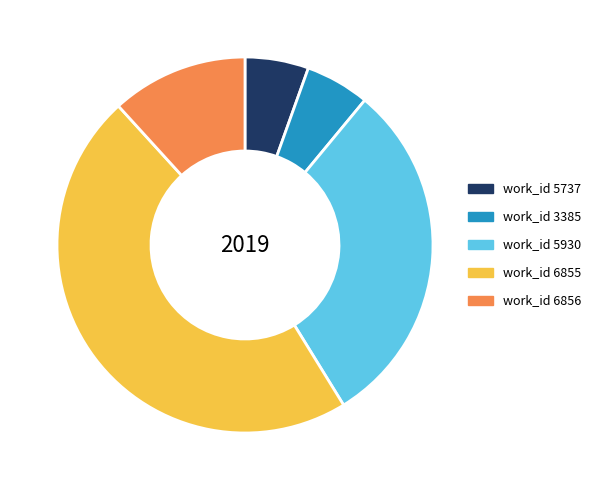

Is there any slice that represents more than half of the pie?

No